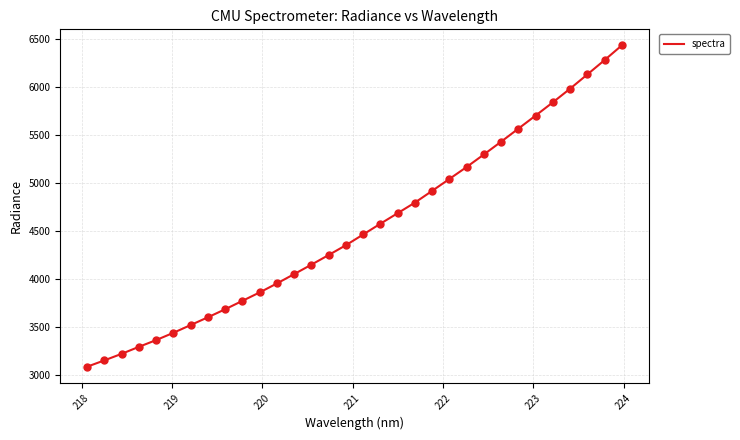

What is the difference between the maximum and minimum values?

3338.7